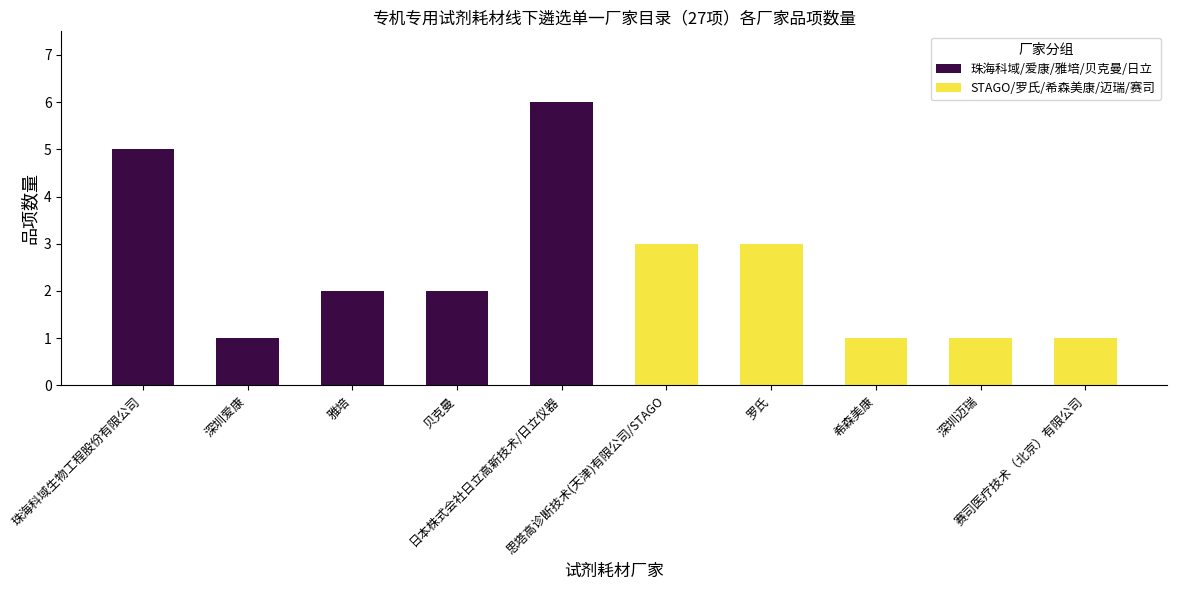

Reading left to right, extract all data points from this chart.

珠海科域/爱康/雅培/贝克曼/日立: 5	1	2	2	6
STAGO/罗氏/希森美康/迈瑞/赛司: 3	3	1	1	1